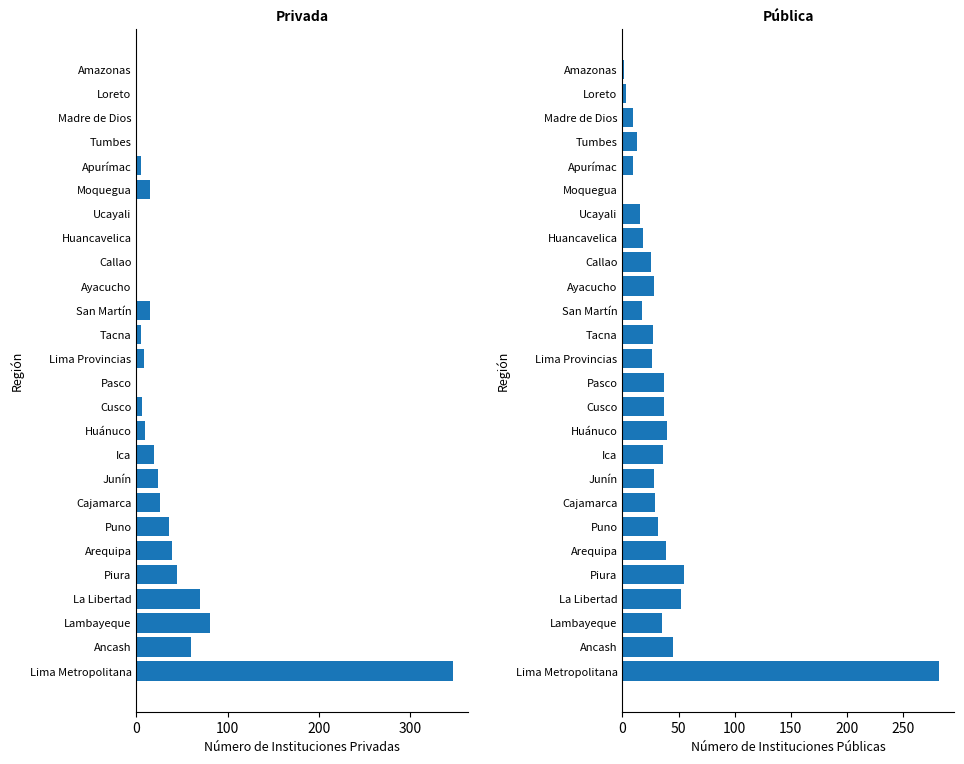

The Privada series shows 18 at La Libertad. True or false?

False